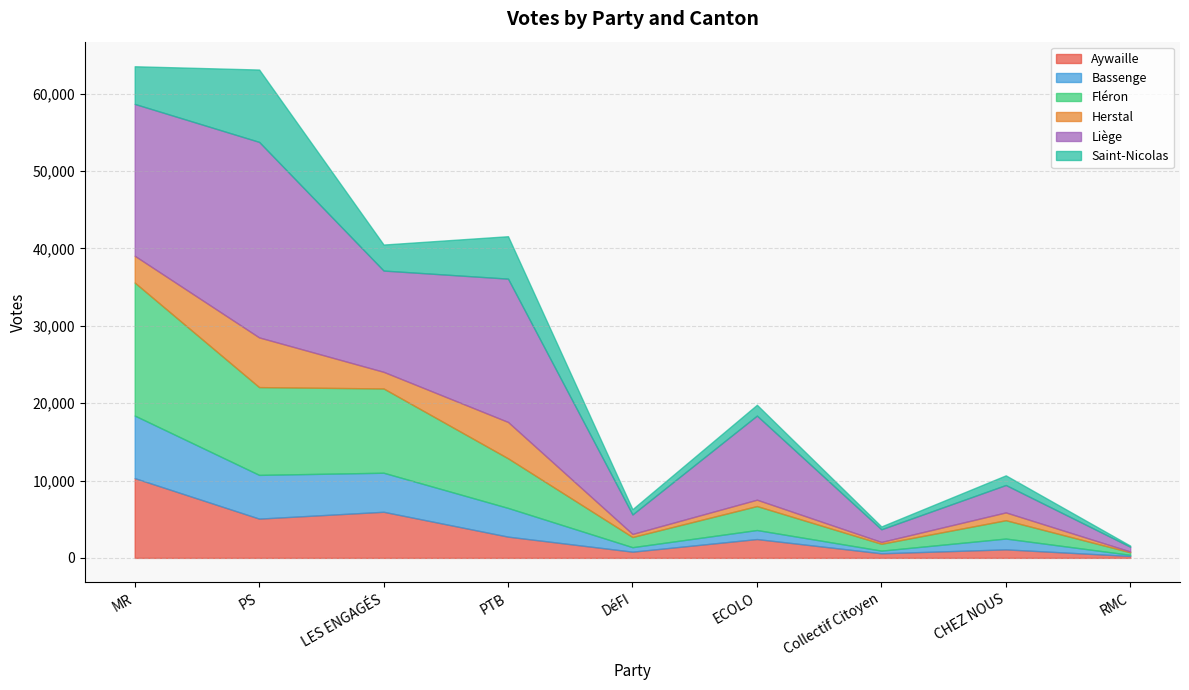

At which label does Bassenge reach its minimum?

RMC